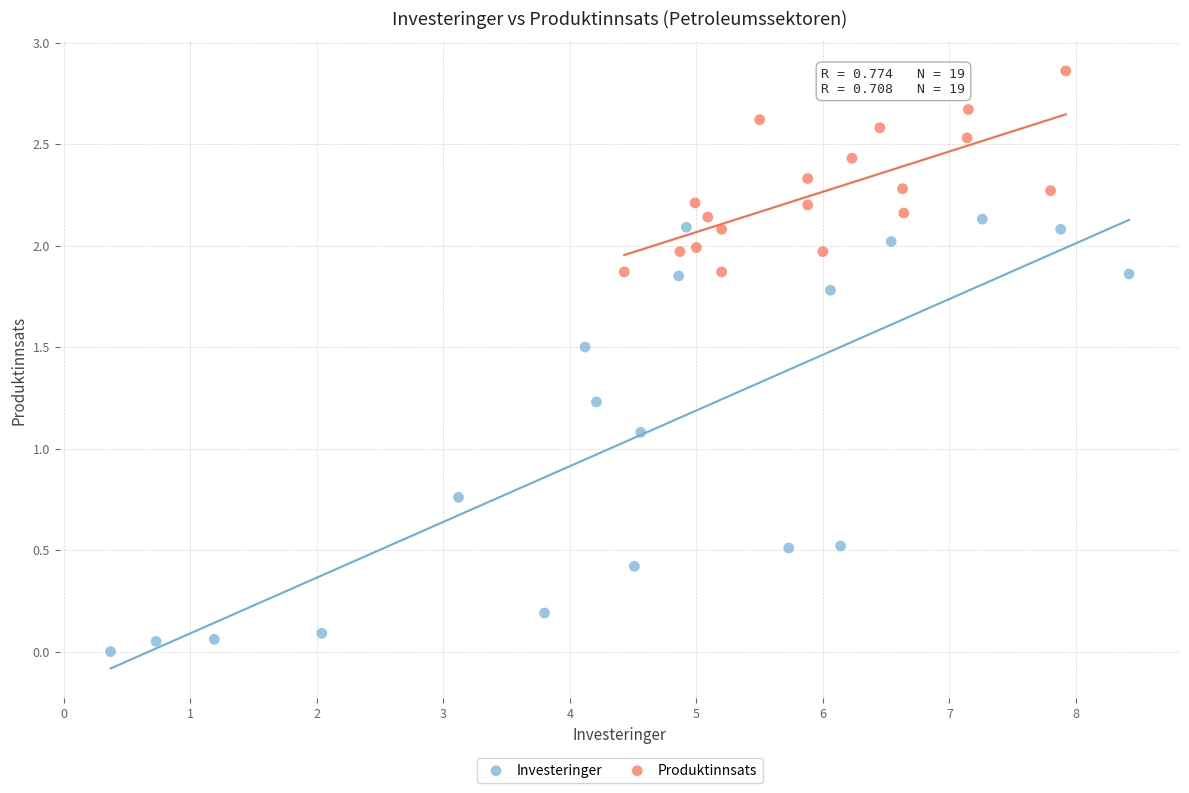

Which series has the widest spread of Y values?

Investeringer